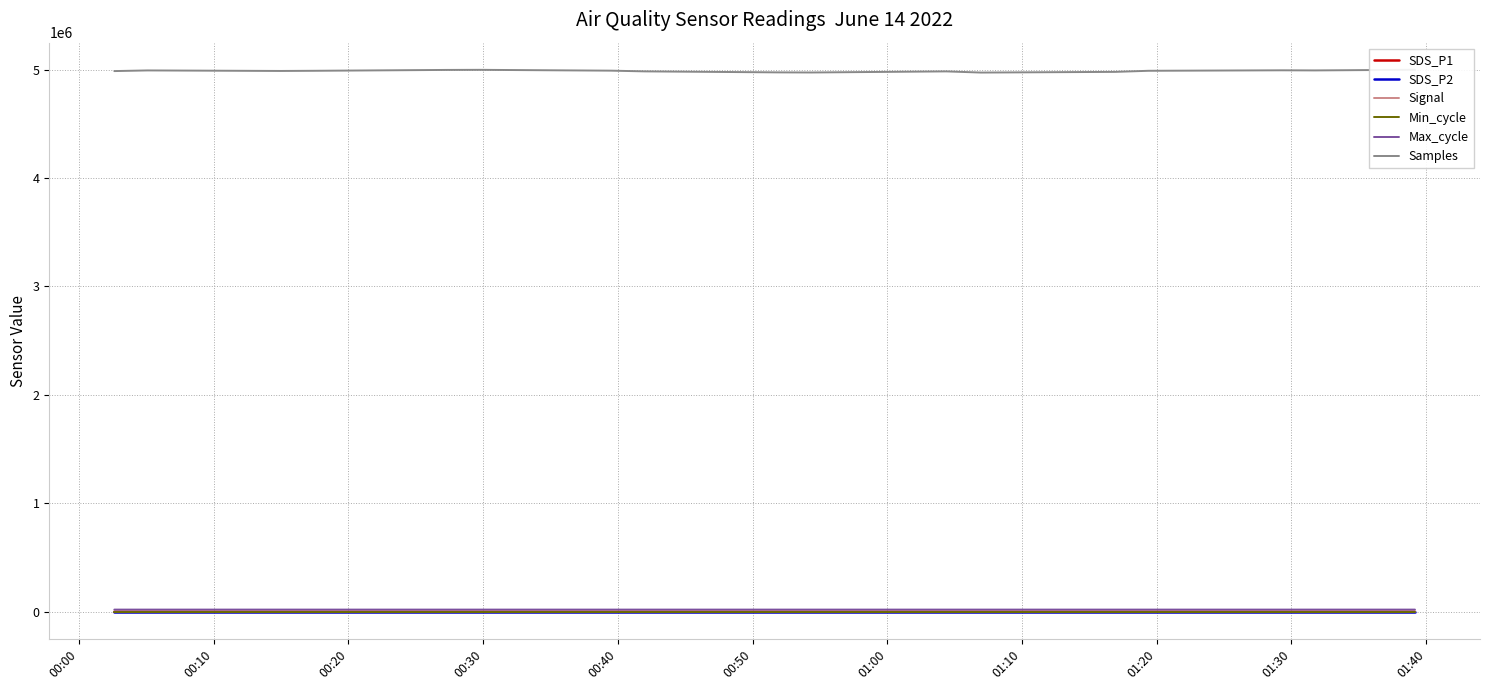

How many data points does each series have?

17